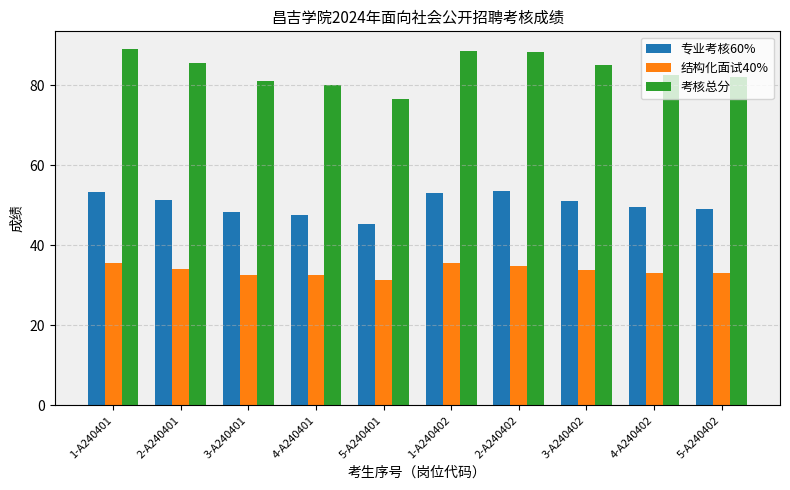

What is the difference between the maximum and minimum values in the 专业考核60% series?

8.3